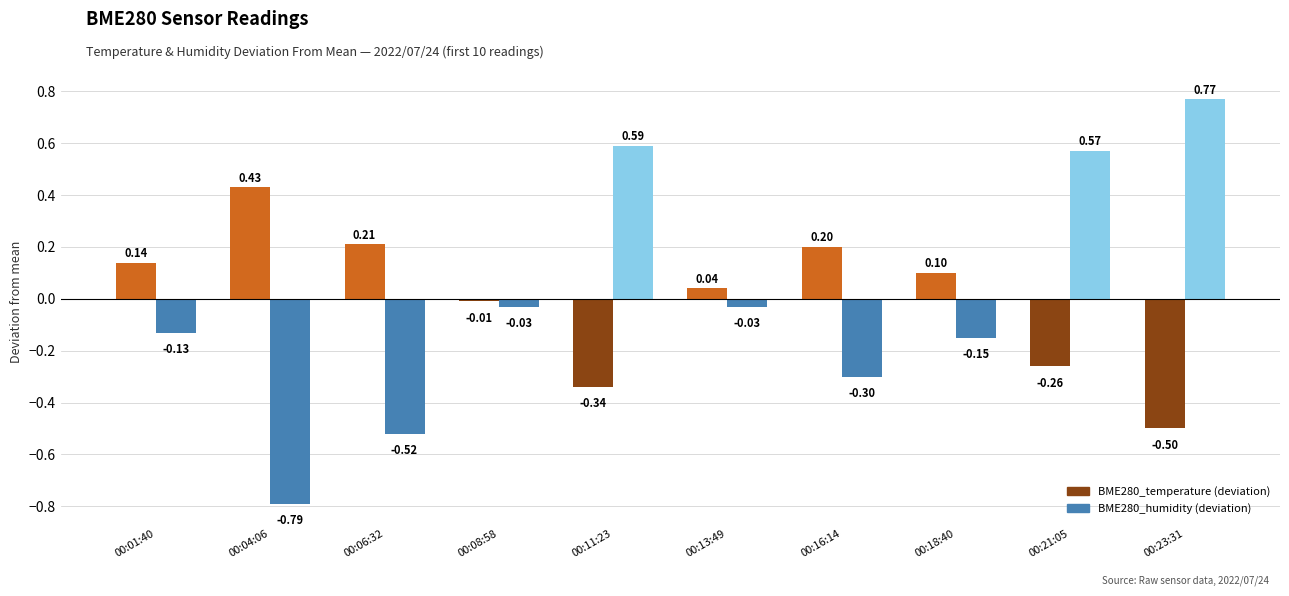

Between 00:04:06 and 00:06:32, which series saw the biggest shift?

BME280_humidity (deviation)